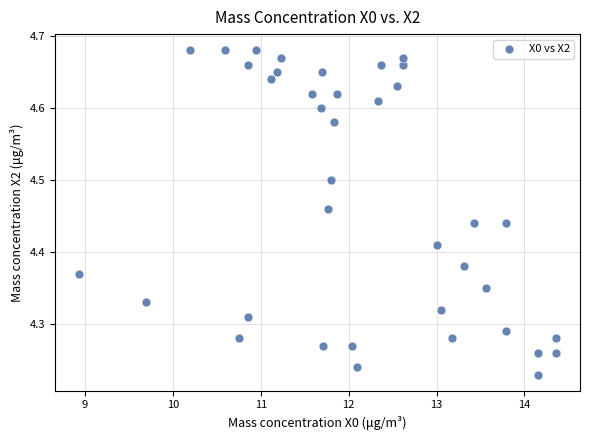

What is the range of X values (max minus min)?

5.4